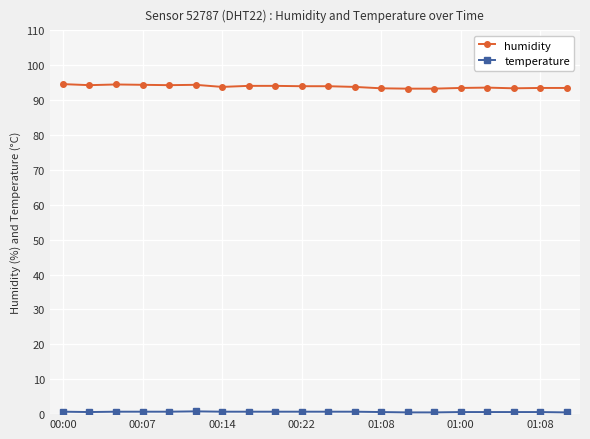

At how many categories does at least one series exceed 51?

20